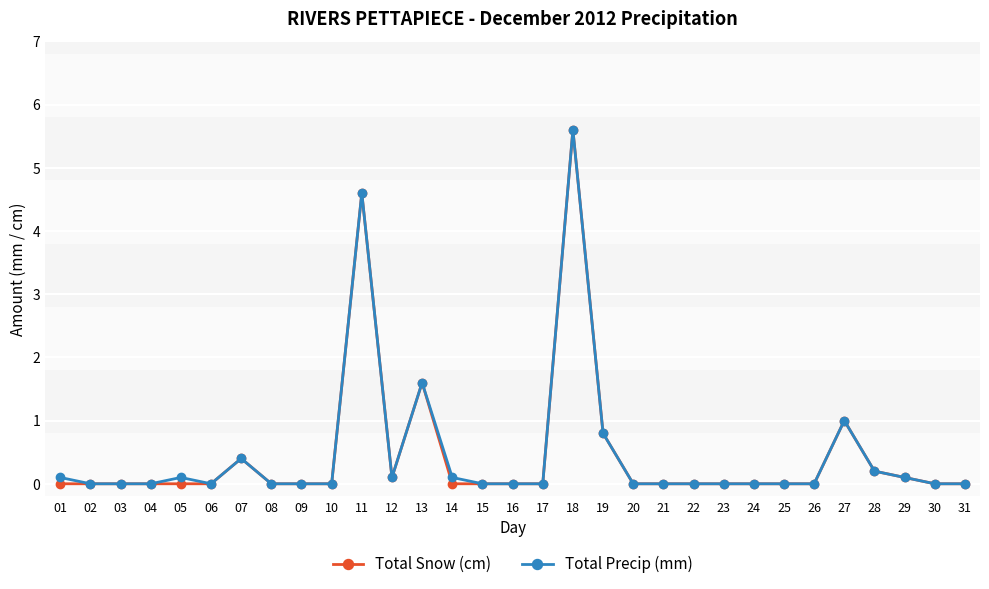

What is the highest value of the Total Precip (mm) series?

5.6